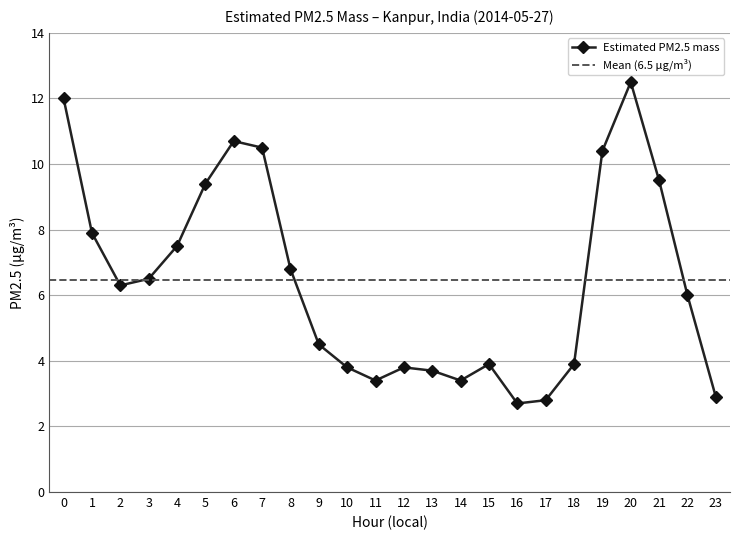

How many lines are shown in the chart?

1